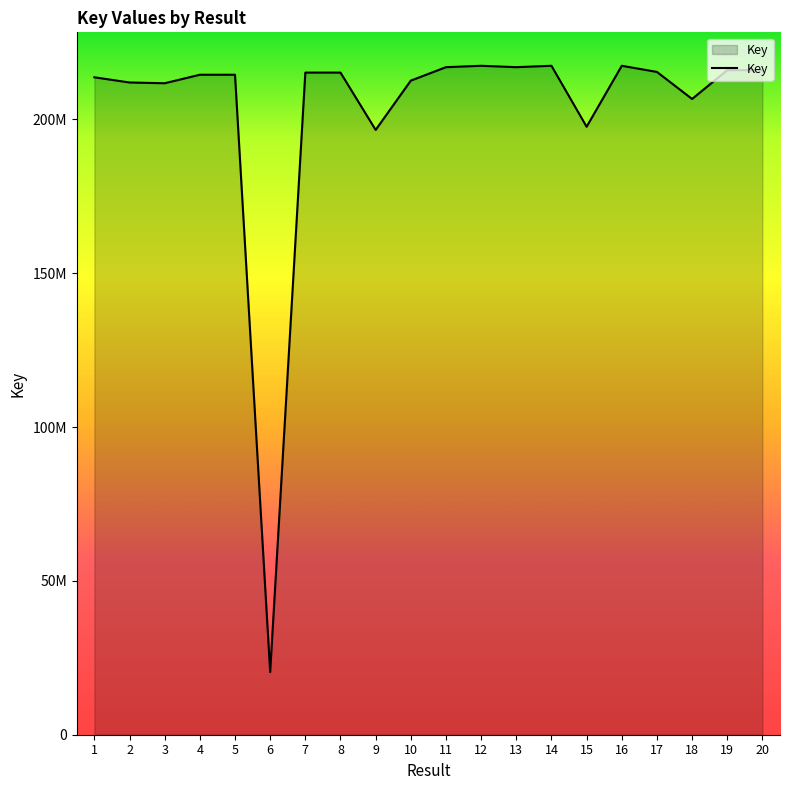

Reading left to right, what are all the values shown in this chart?

213655246	211970136	211719660	214484304	214484057	20379506	215182959	215183395	196552743	212578849	216943913	217397086	216944091	217397304	197585241	217396862	215396175	206611209	215972334	215972292